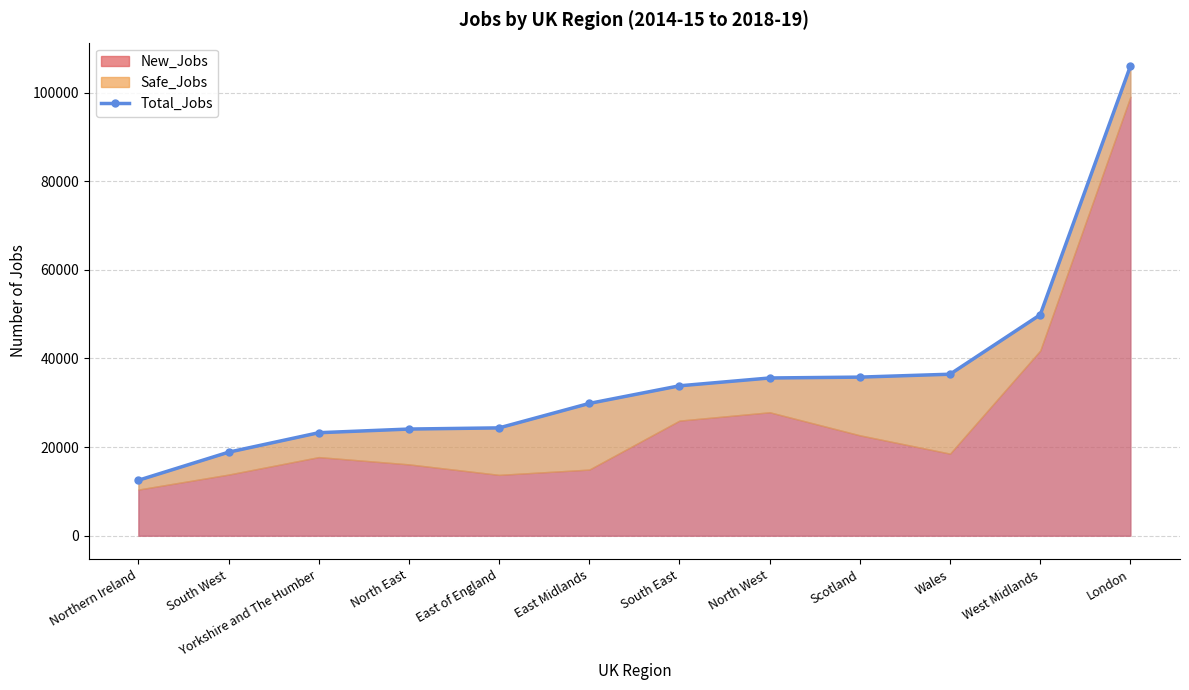

Does the chart have visible grid lines?

Yes